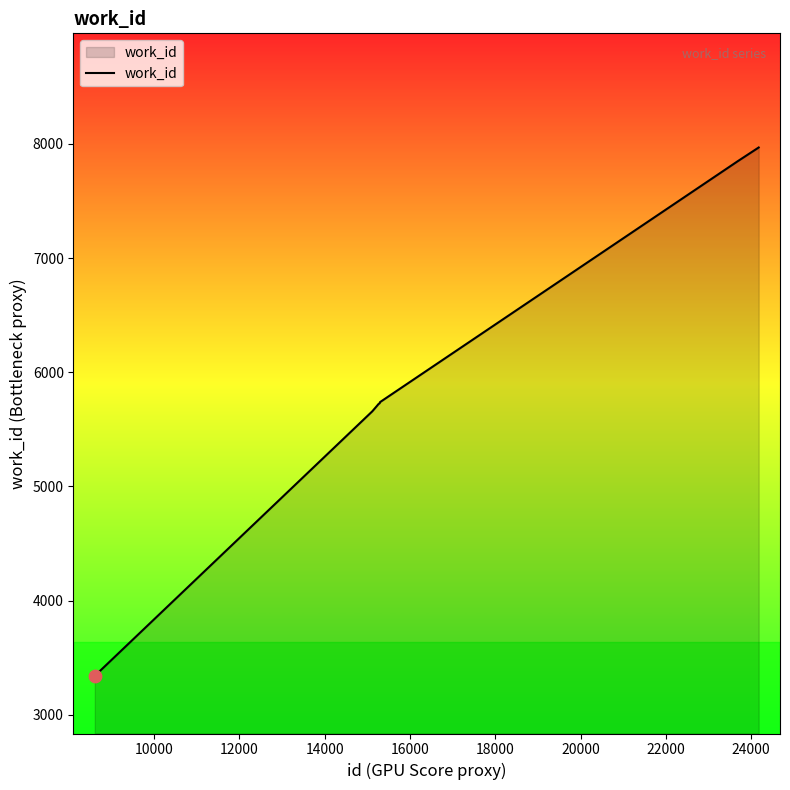

What is the smallest value displayed?

3336